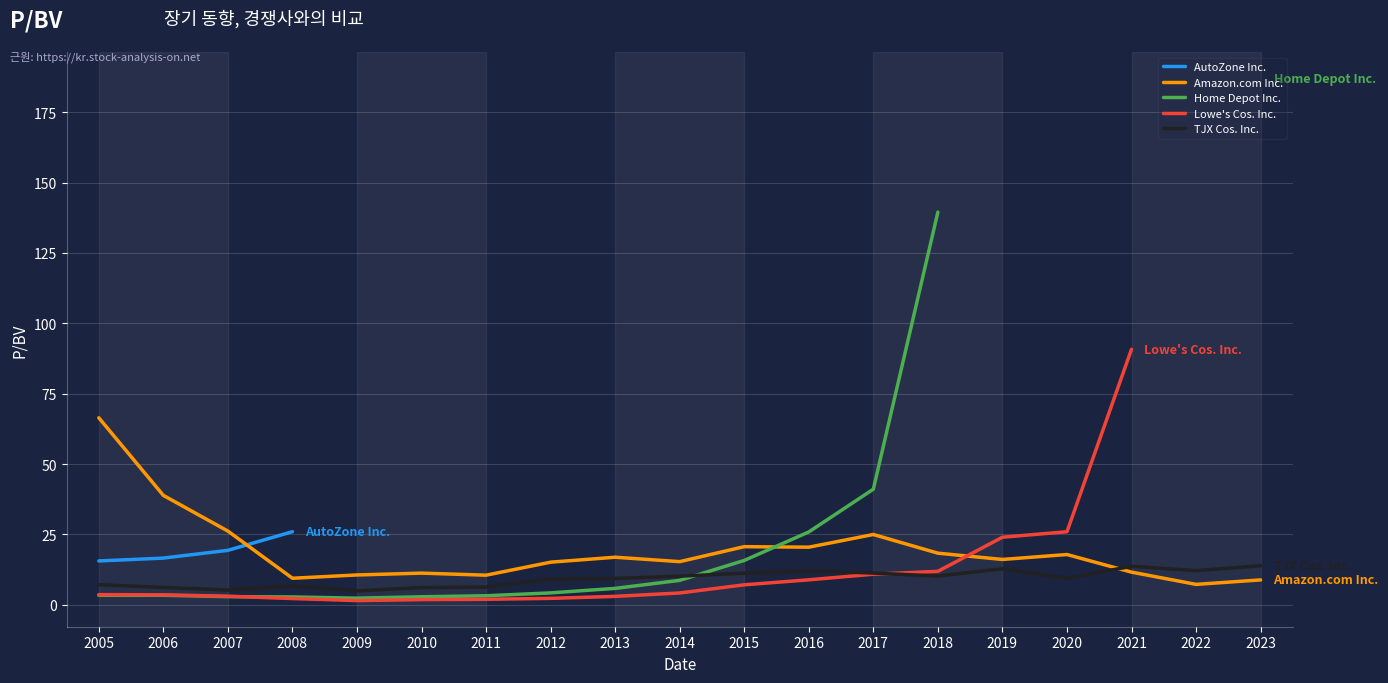

True or false: TJX Cos. Inc. has a value of 6.2 at 2006.

True